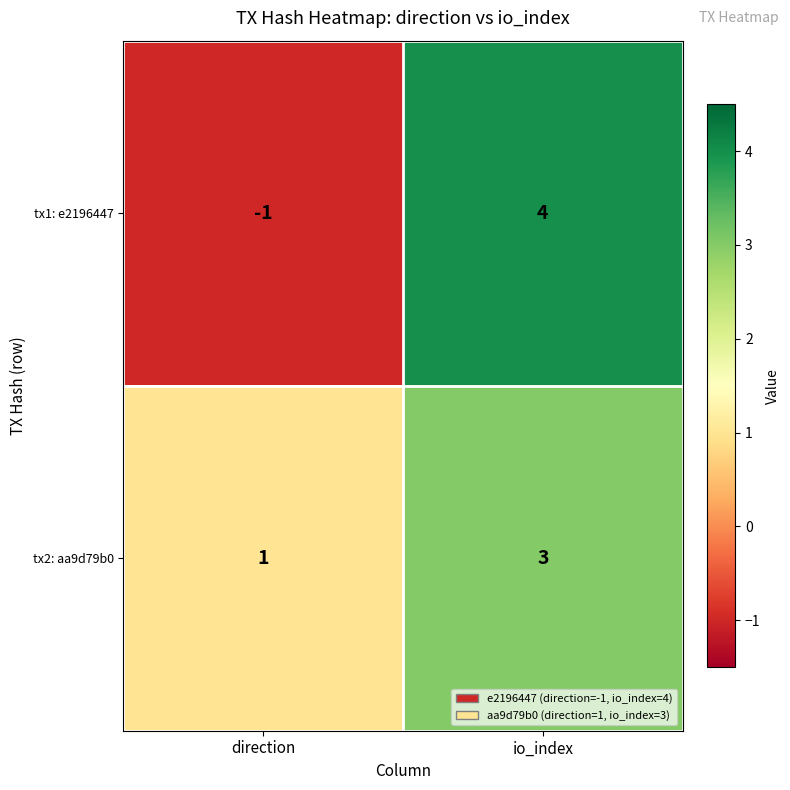

Reading right to left, what are all the values shown in this chart?

tx1: e2196447: io_index=4	direction=-1
tx2: aa9d79b0: io_index=3	direction=1